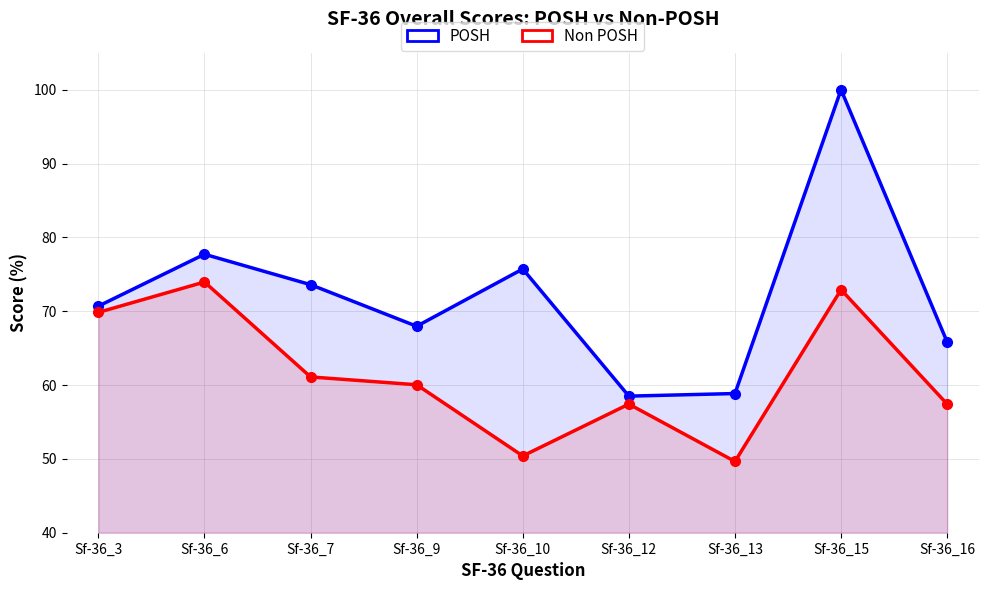

Does the chart have visible grid lines?

Yes